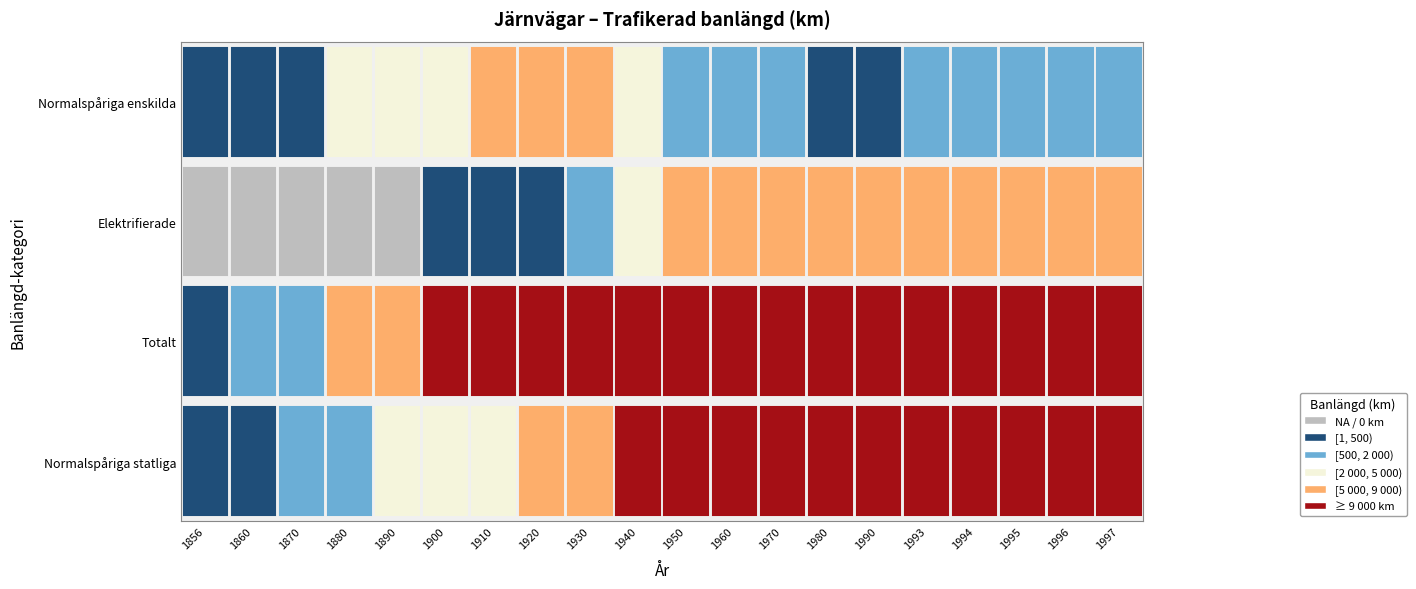

Reading left to right, extract all data points from this chart.

Normalspåriga statliga: 1856=32	1860=303	1870=1118	1880=1956	1890=2613	1900=3850	1910=4418	1920=5506	1930=6641	1940=9226	1950=12436	1960=12203	1970=11279	1980=11195	1990=10801	1993=9746	1994=9661	1995=9782	1996=9821	1997=9798
Totalt: 1856=66	1860=527	1870=1727	1880=5876	1890=8018	1900=11303	1910=13829	1920=15160	1930=16810	1940=16756	1950=16640	1960=15399	1970=12203	1980=12006	1990=11193	1993=10888	1994=10803	1995=10925	1996=10964	1997=10941
Elektrifierade: 1856=0	1860=0	1870=0	1880=0	1890=0	1900=11	1910=31	1920=380	1930=1206	1940=4444	1950=6303	1960=7369	1970=7520	1980=7582	1990=7382	1993=7359	1994=7266	1995=7402	1996=7470	1997=7445
Normalspåriga enskilda: 1856=34	1860=176	1870=376	1880=2686	1890=3730	1900=4832	1910=6133	1920=6081	1930=6386	1940=3997	1950=728	1960=665	1970=501	1980=440	1990=317	1993=1077	1994=1077	1995=1077	1996=1077	1997=1077